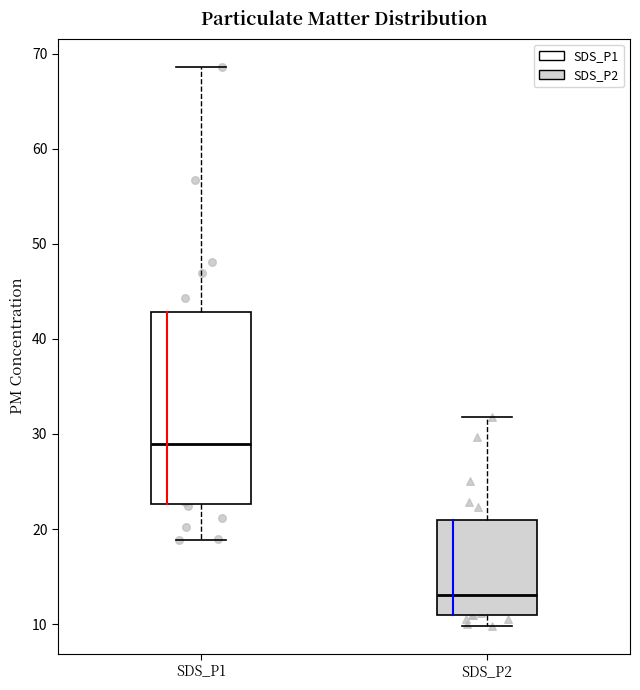

Reading left to right, read every box against the y-axis: the position of its median line, the range the box covers, and the ends of its whiskers. The values are not printed on the chart, so give them approximately, as read against the axis.

SDS_P1: median 29, box 23 to 43, whiskers 19 to 69
SDS_P2: median 13, box 11 to 21, whiskers 10 to 32